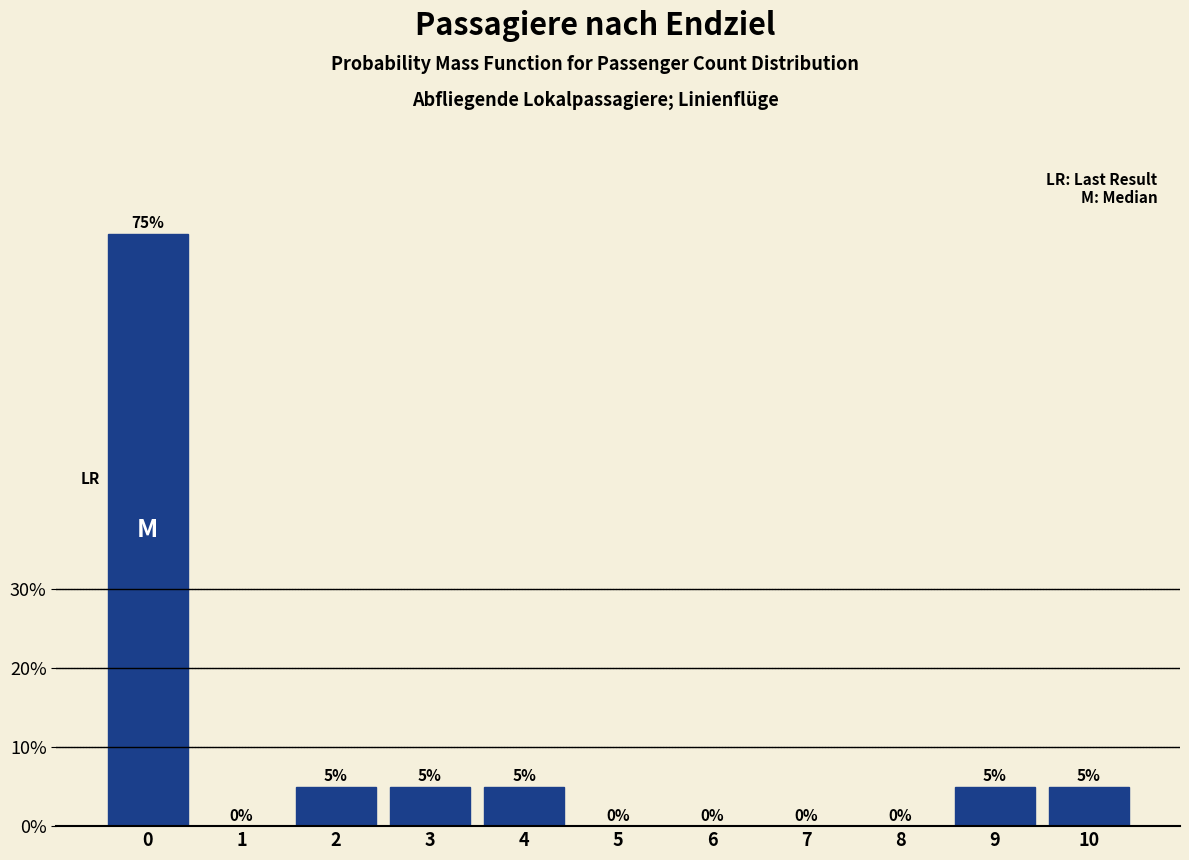

Reading left to right, transcribe all the data shown in this chart.

0=75	1=0	2=5	3=5	4=5	5=0	6=0	7=0	8=0	9=5	10=5